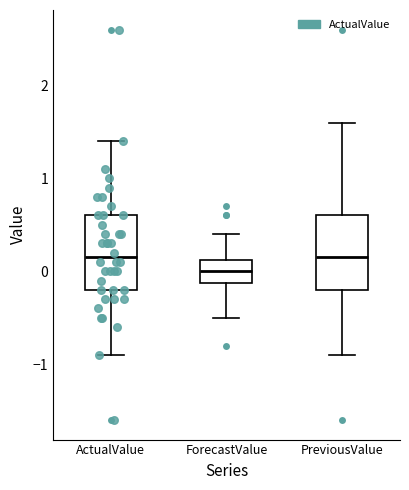

Reading left to right, read every box against the y-axis: the position of its median line, the range the box covers, and the ends of its whiskers. The values are not printed on the chart, so give them approximately, as read against the axis.

ActualValue: median 0.2, box -0.2 to 0.6, whiskers -0.9 to 1.4
ForecastValue: median 0.0, box -0.1 to 0.1, whiskers -0.5 to 0.4
PreviousValue: median 0.2, box -0.2 to 0.6, whiskers -0.9 to 1.6